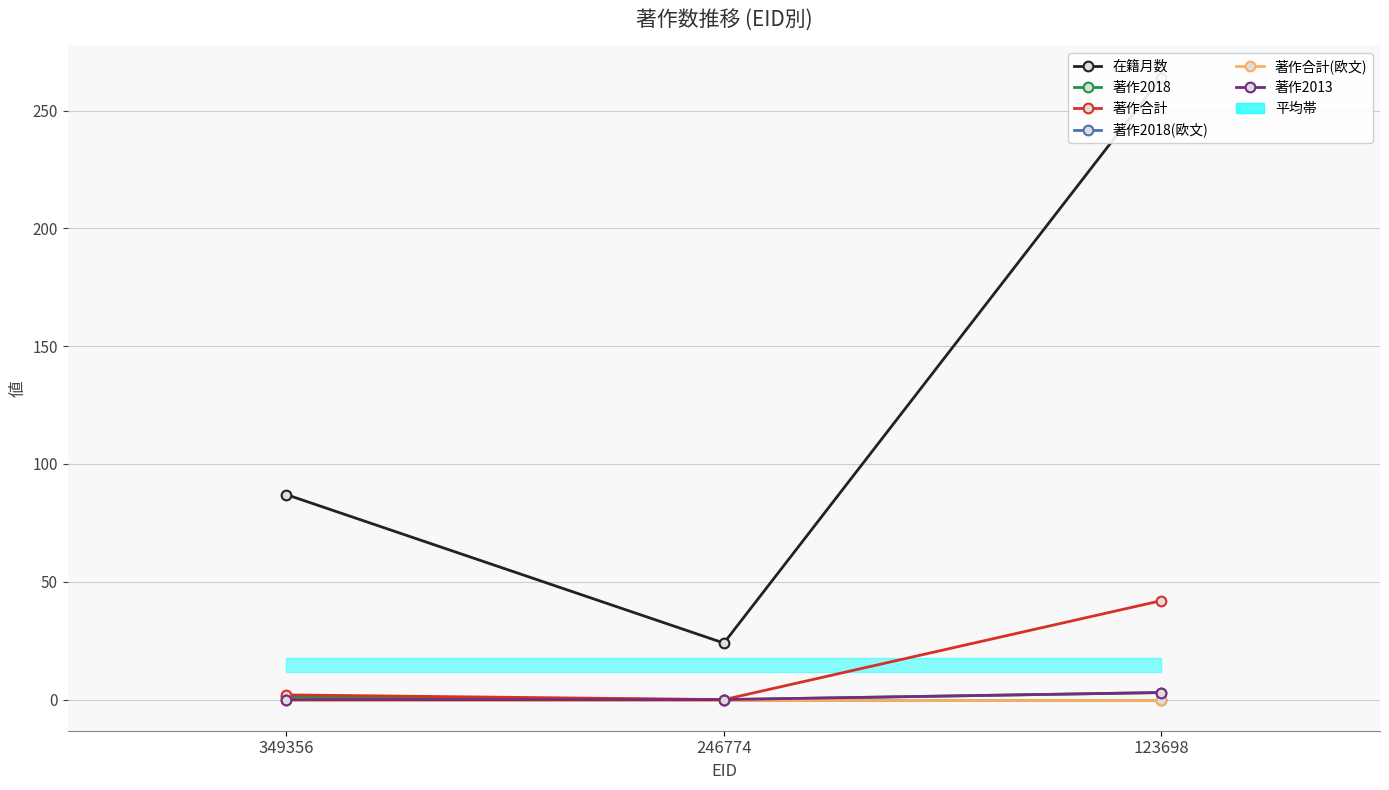

Between 349356 and 246774, which series saw the biggest shift?

在籍月数